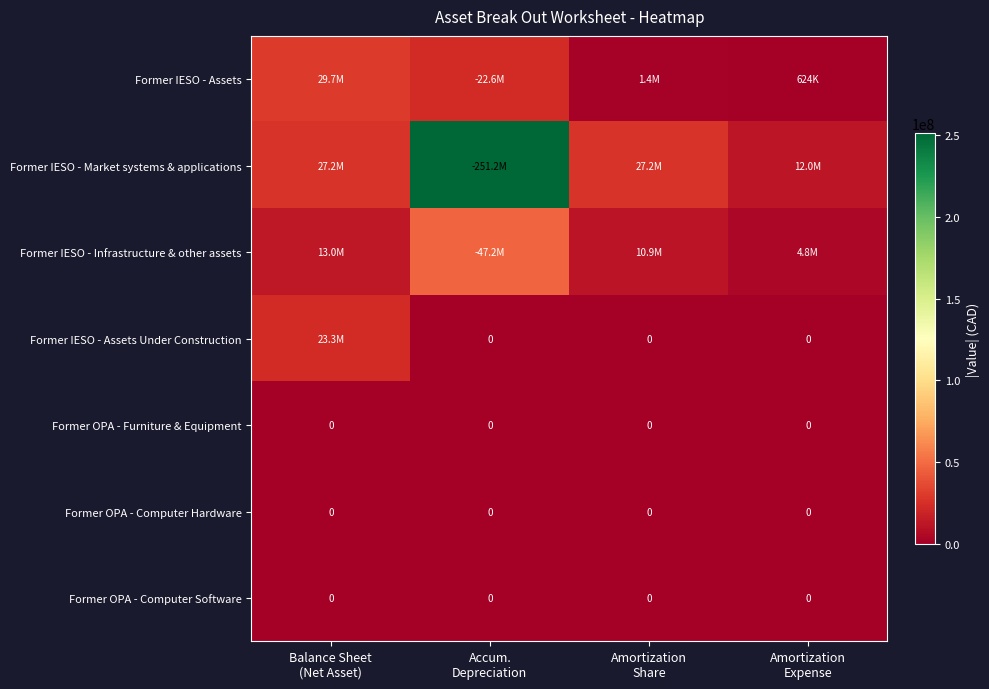

Is the value of Former IESO - Infrastructure & other assets at Amortization Expense greater than the value of Former IESO - Market systems & applications at Amortization Share?

No